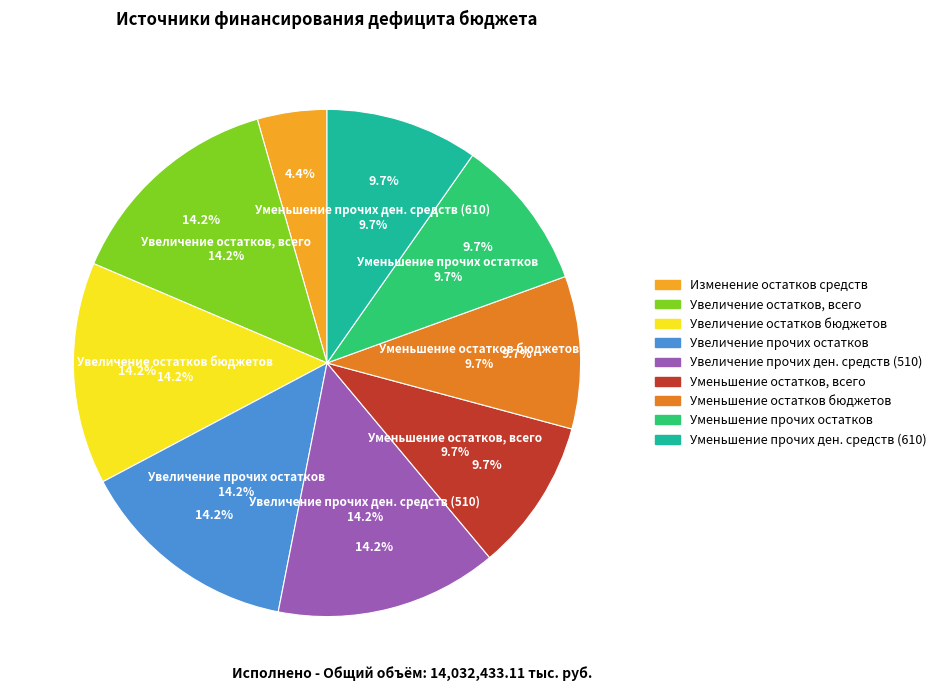

How many segments does this pie chart have?

9